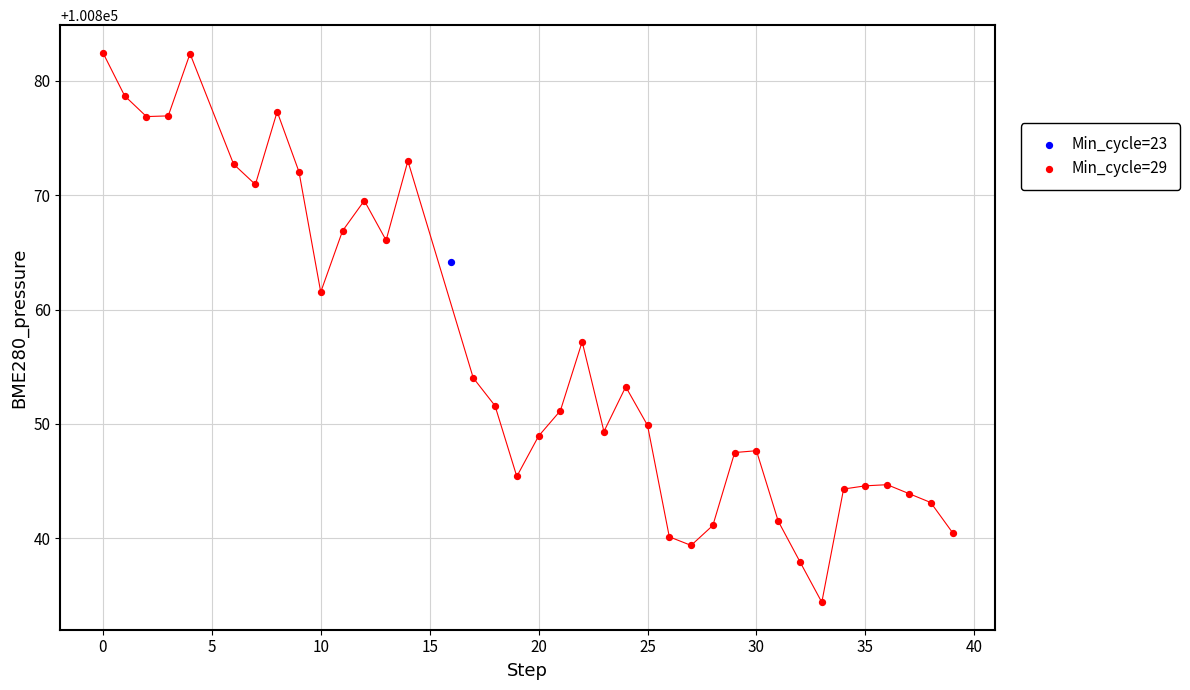

What are all the series names shown in the legend?

Min_cycle=23, Min_cycle=29